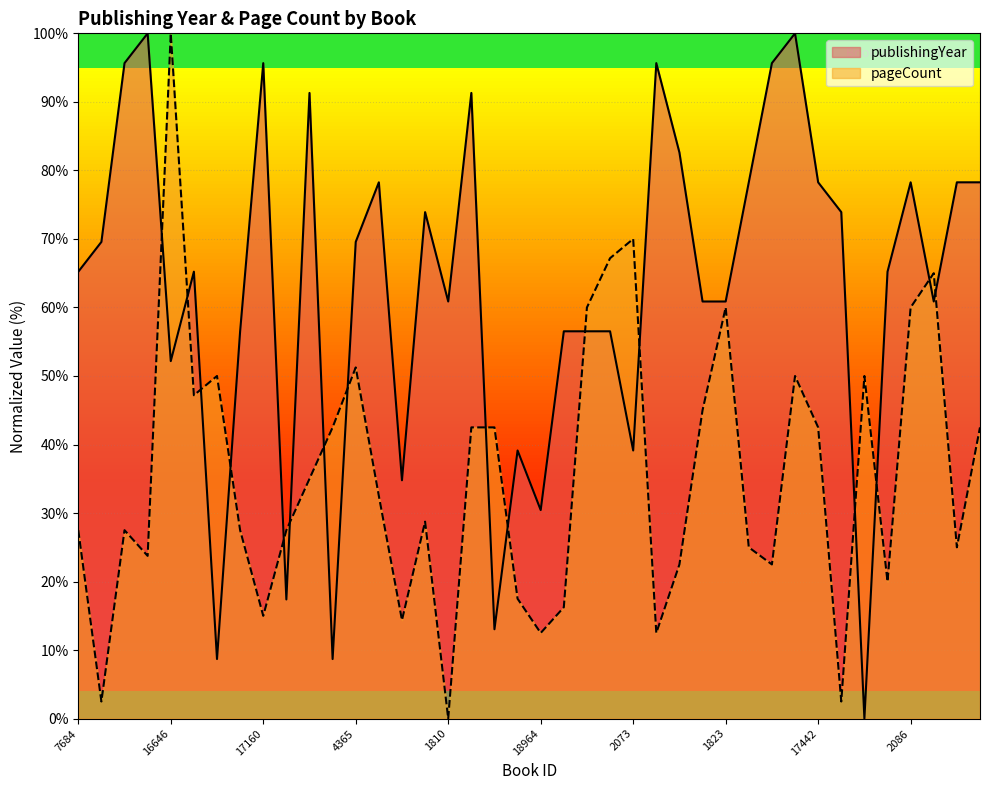

Where is the first local maximum for publishingYear?

18949